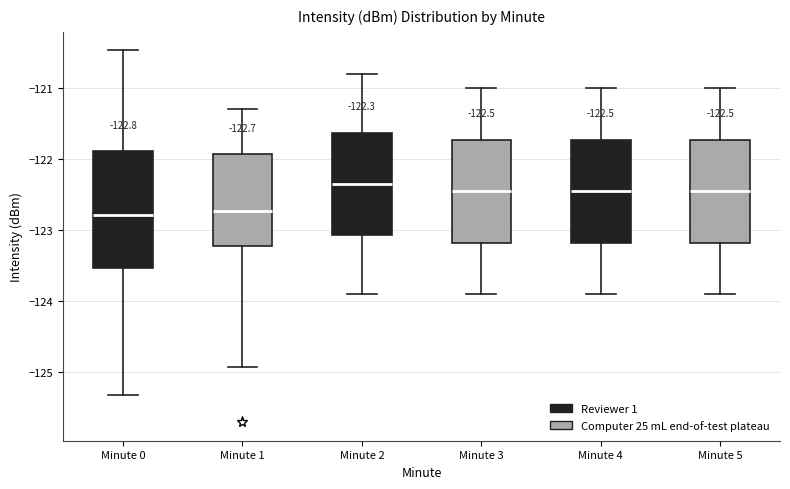

Which box has the highest median line?

Minute 2